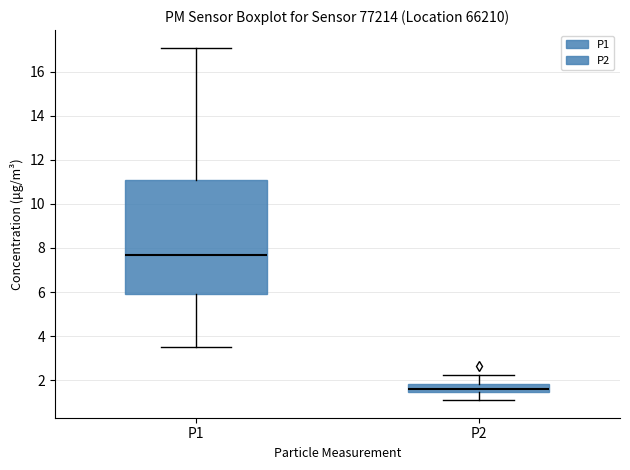

Which box is the tallest, from its lower edge to its upper edge?

P1